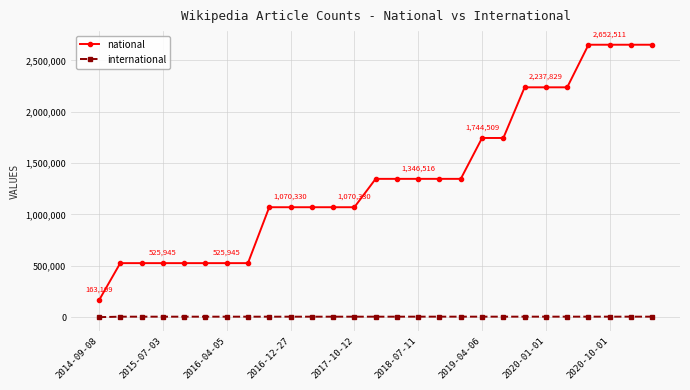

How many lines are shown in the chart?

2